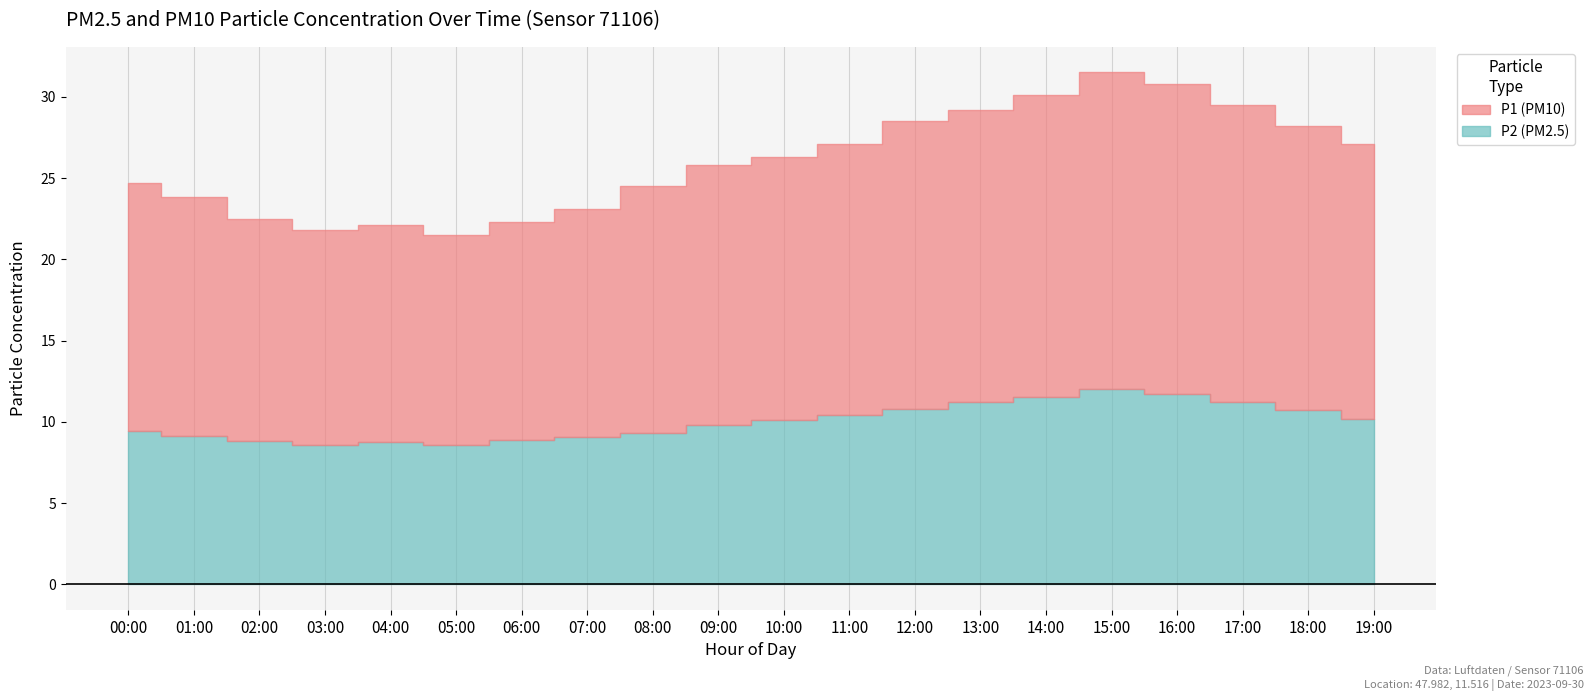

True or false: P1 and P2 cross at least once.

False